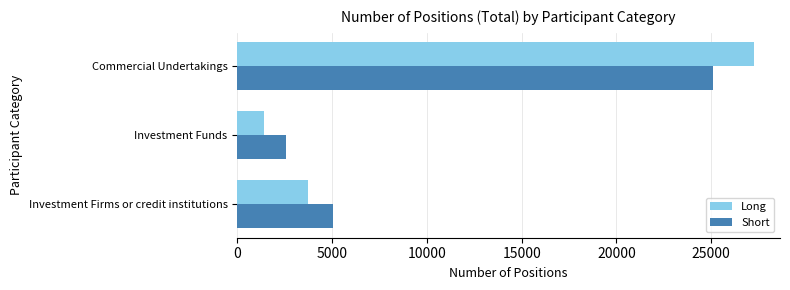

True or false: Long has a value of 27262.7 at Commercial Undertakings.

True